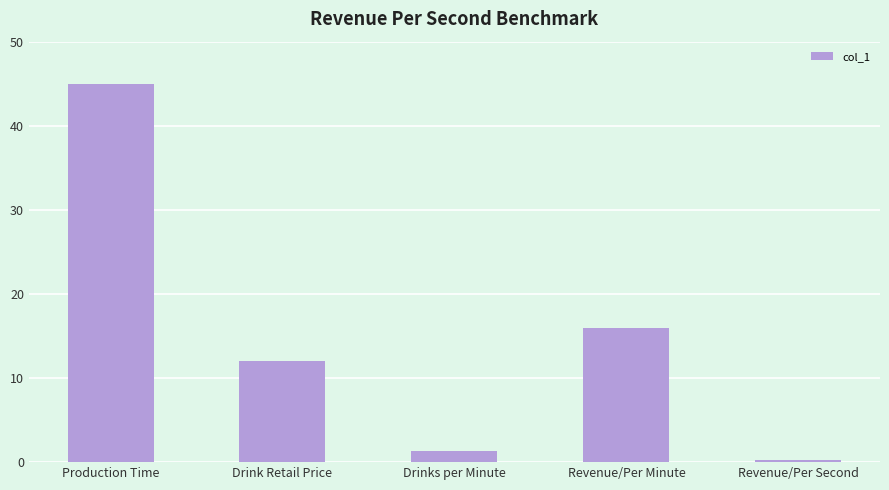

What is the value of the 1st bar from the left?

45.0